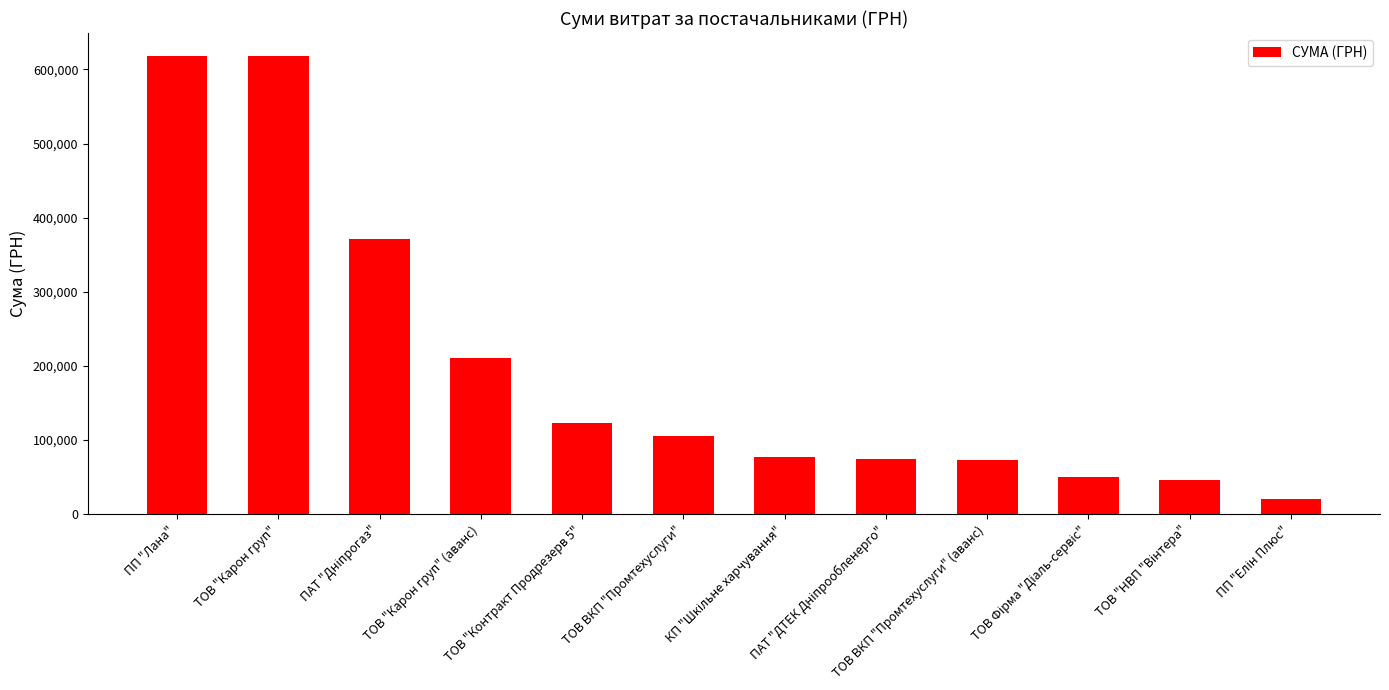

What is the average value?

199138.3